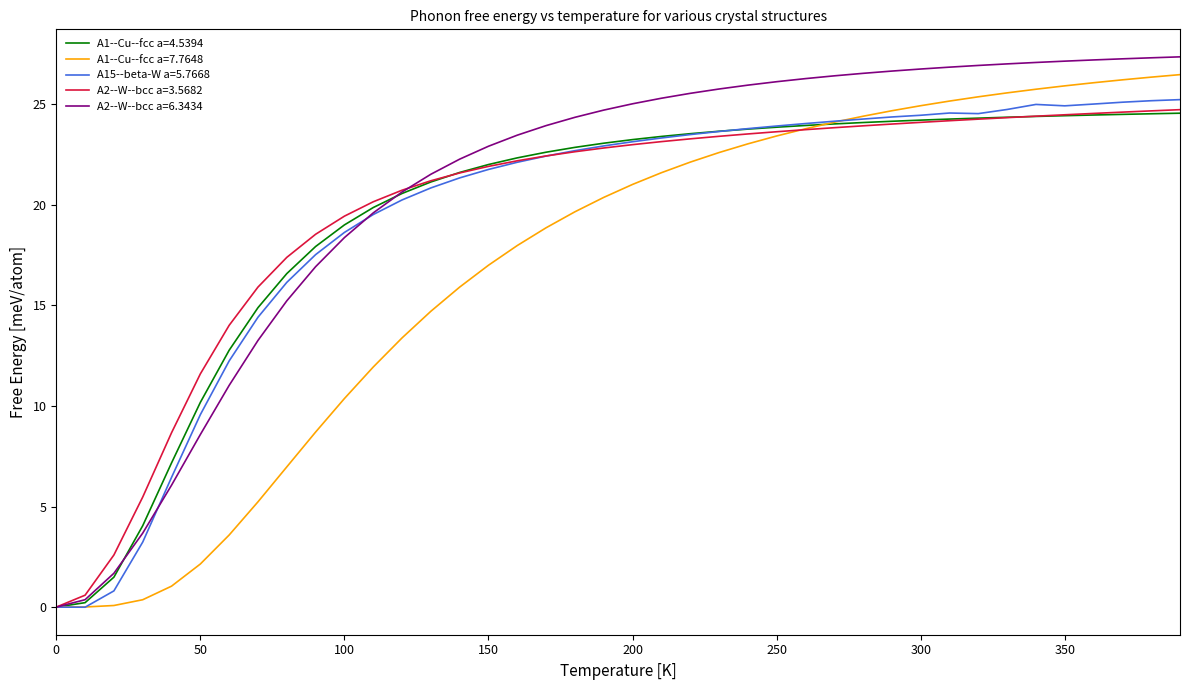

Which series has the widest spread of values?

A2--W--bcc a=6.3434